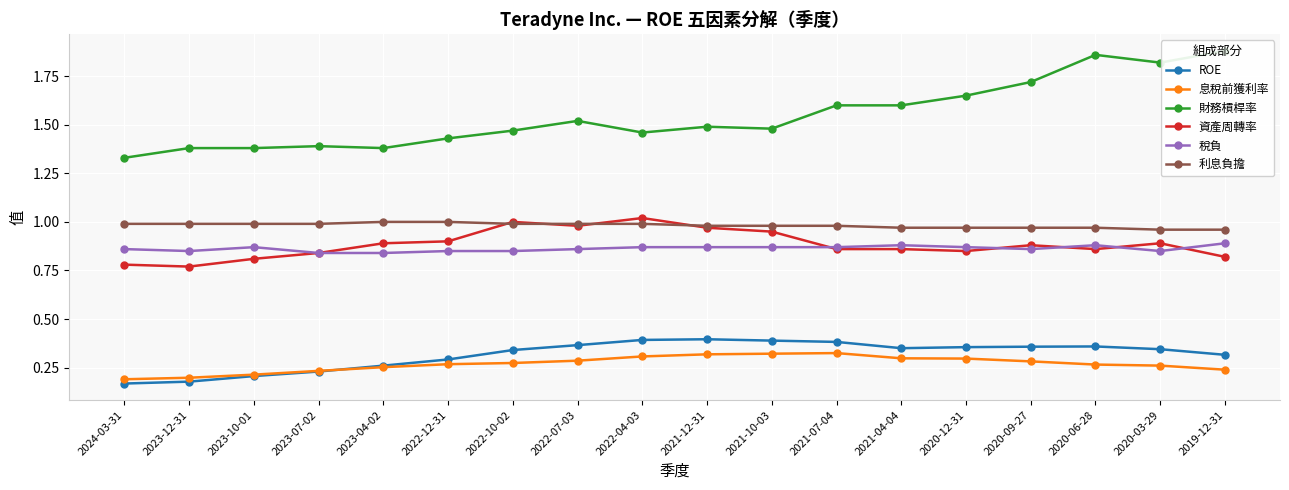

What are all the series names shown in the legend?

ROE, 息稅前獲利率, 財務槓桿率, 資產周轉率, 稅負, 利息負擔